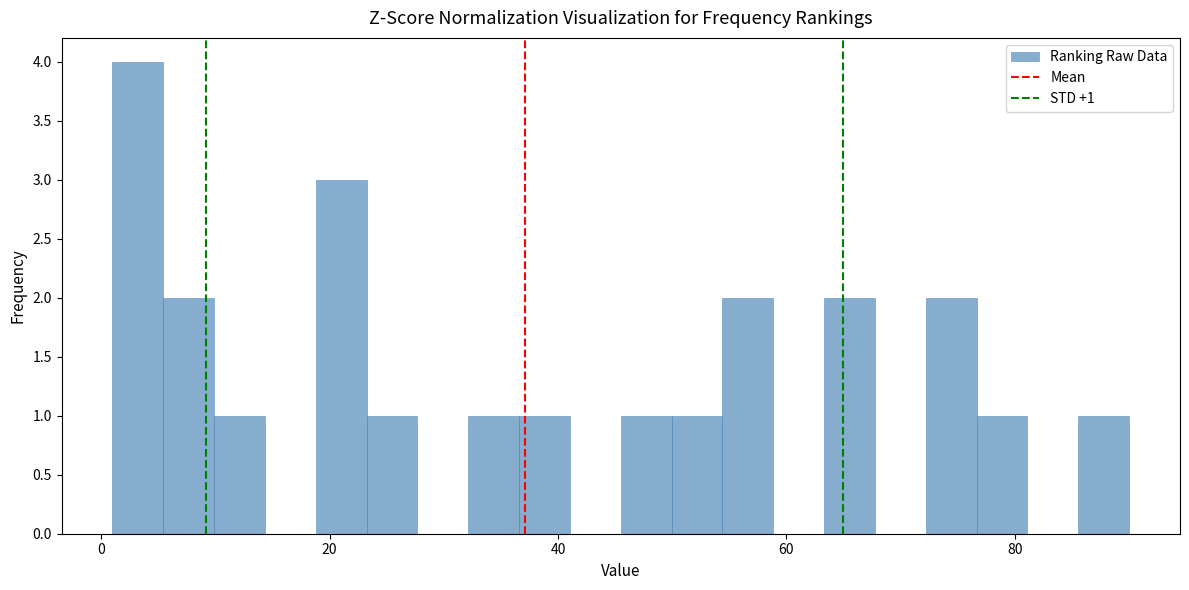

Read against the x-axis, roughly where is the centre of the tallest bar?

4